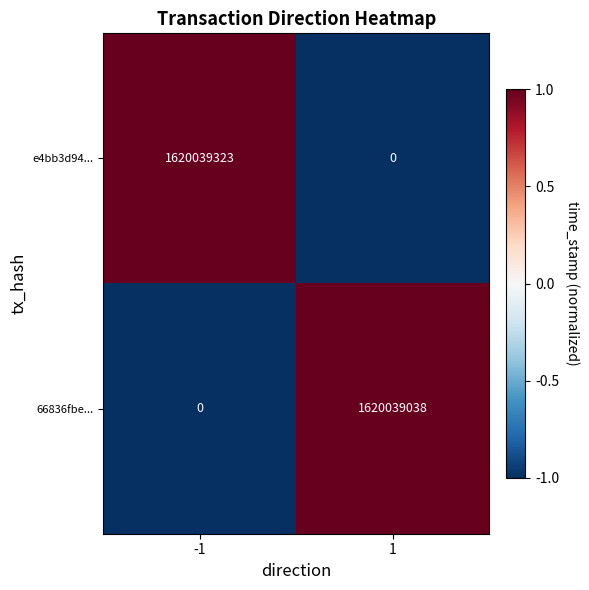

Is the value of 66836fbe... at 1 greater than the value of e4bb3d94... at -1?

No